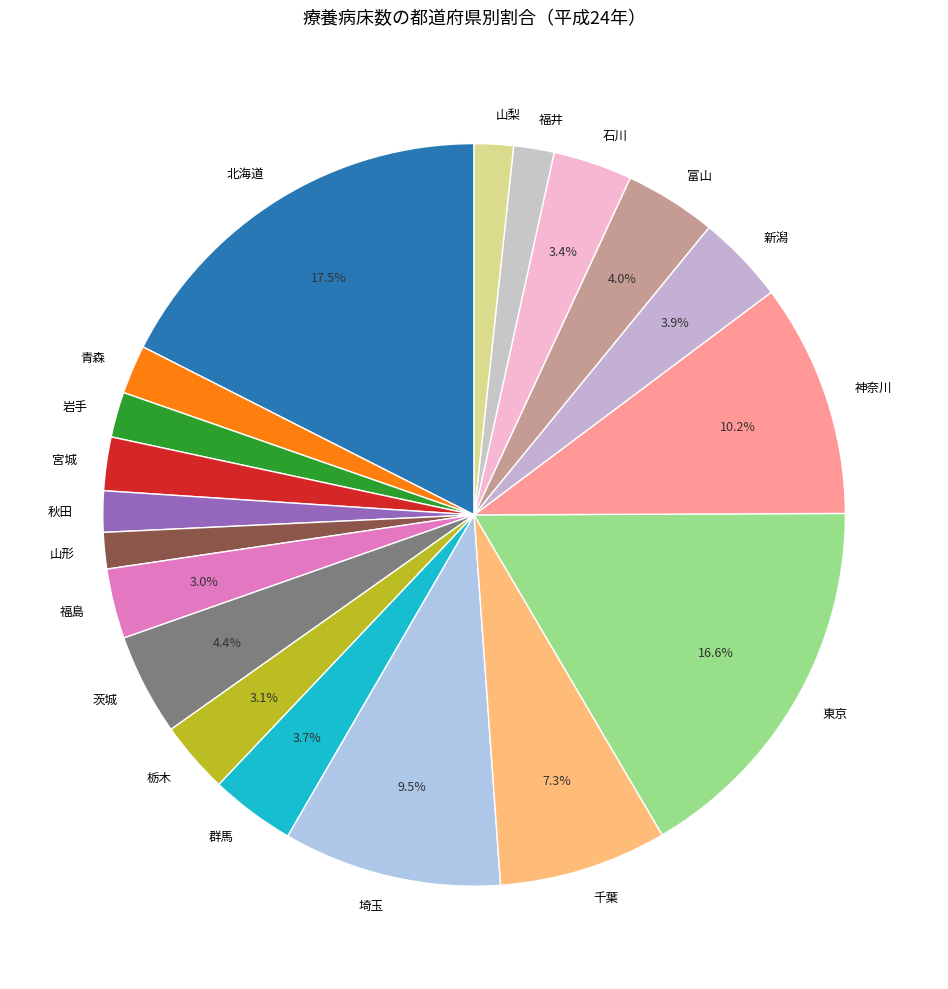

Count the number of slices in the pie.

19